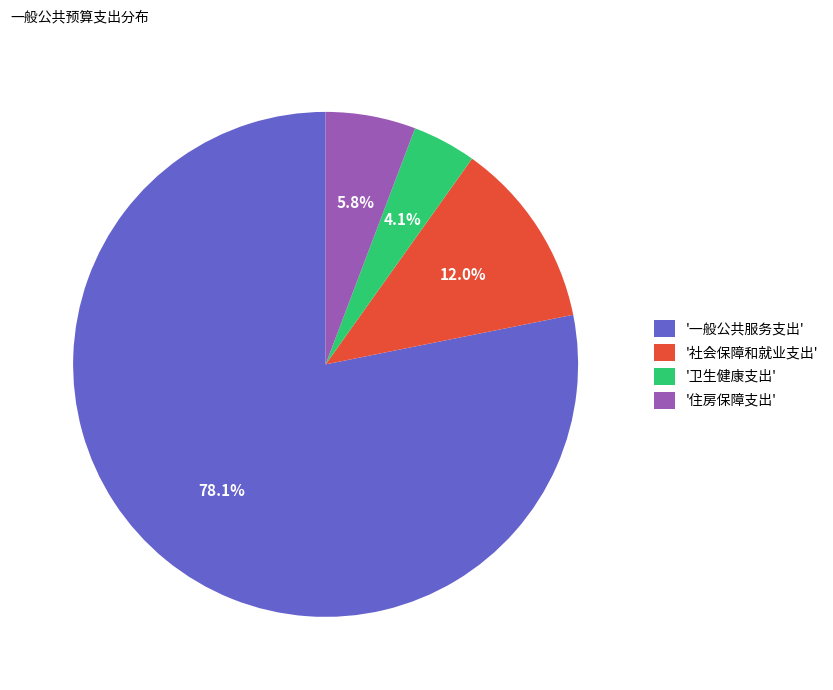

What is the largest slice in the pie chart?

'一般公共服务支出'